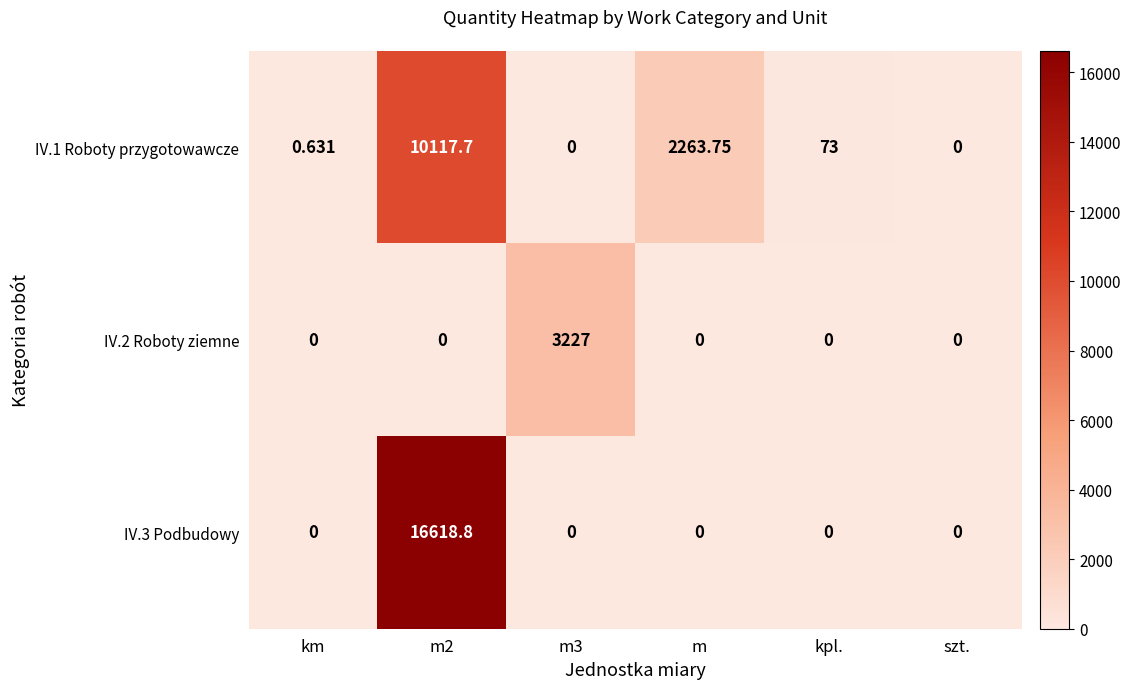

What is the spread (max minus min) of values at m3?

3227.0